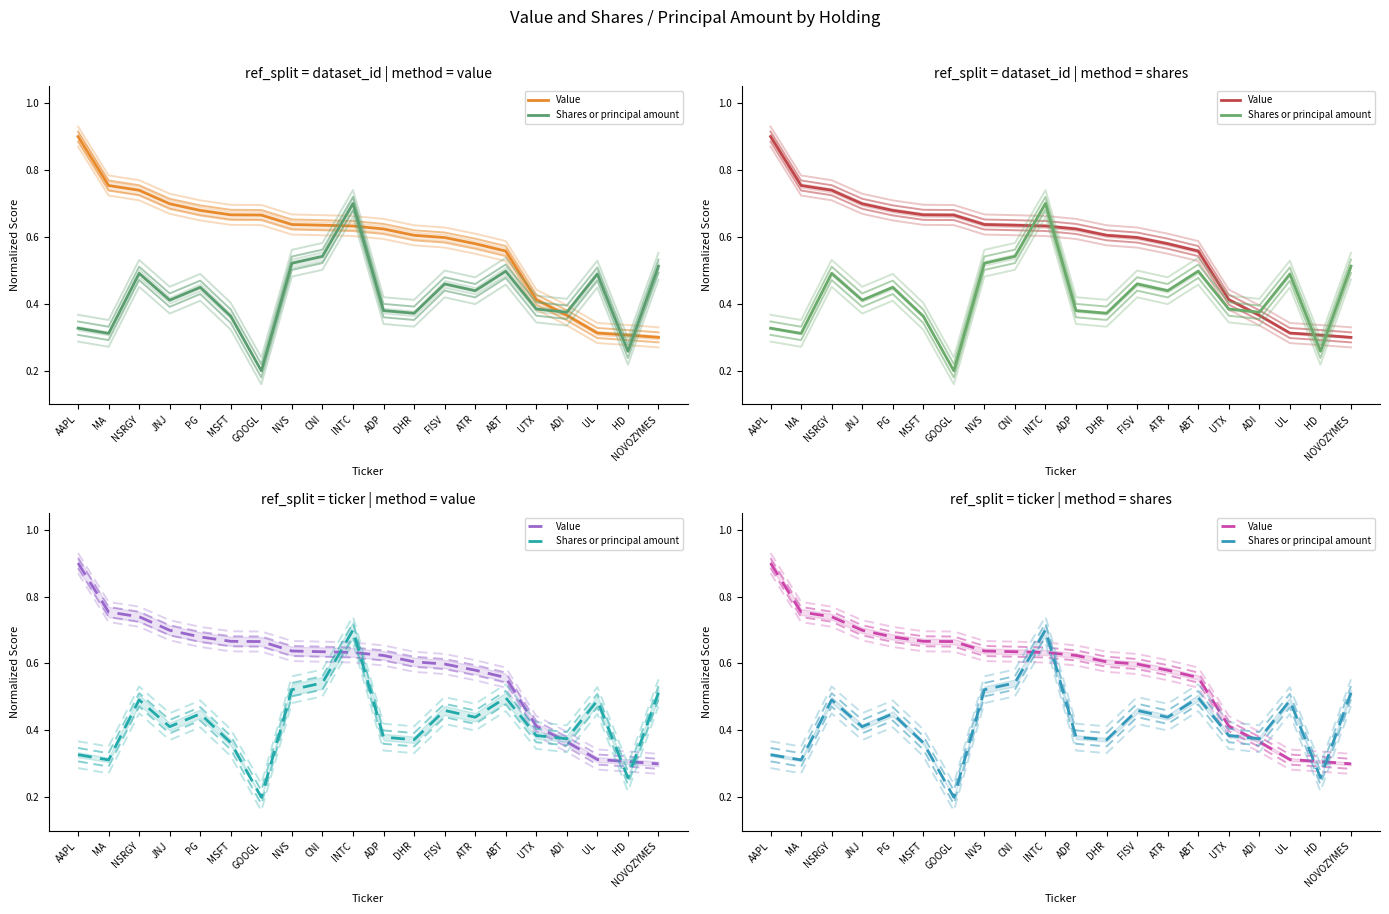

Rank the series at FISV from lowest to highest value.

Shares or principal amount, Value